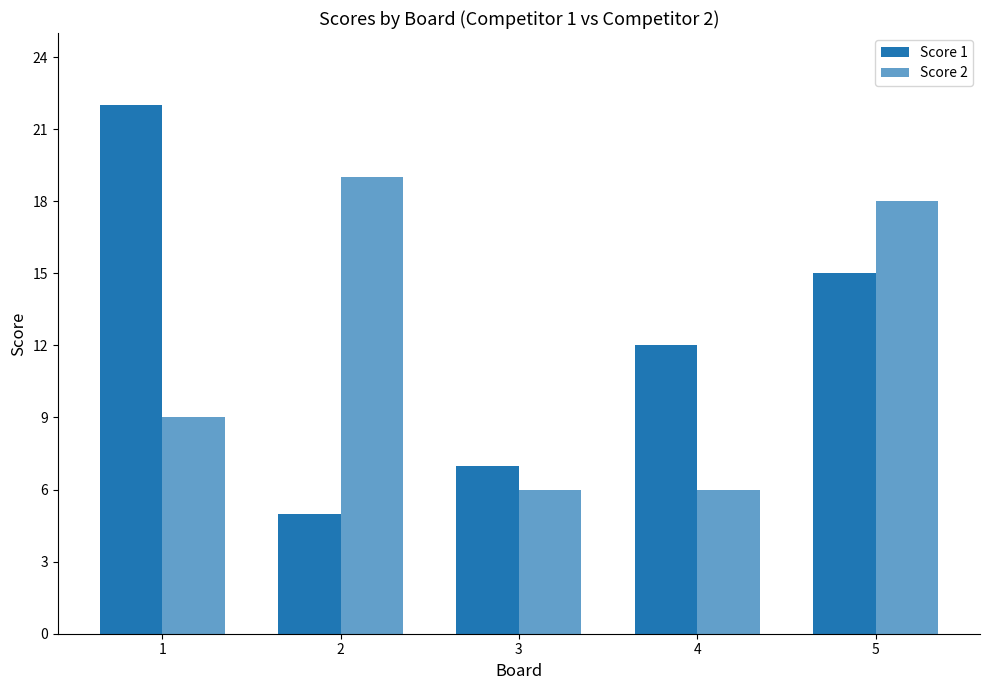

Reading left to right, transcribe all the data shown in this chart.

Score 1: 22	5	7	12	15
Score 2: 9	19	6	6	18